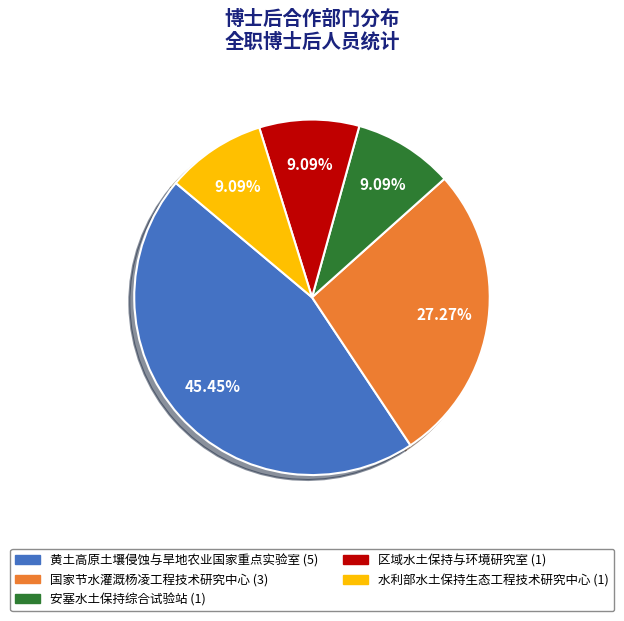

Count the number of slices in the pie.

5